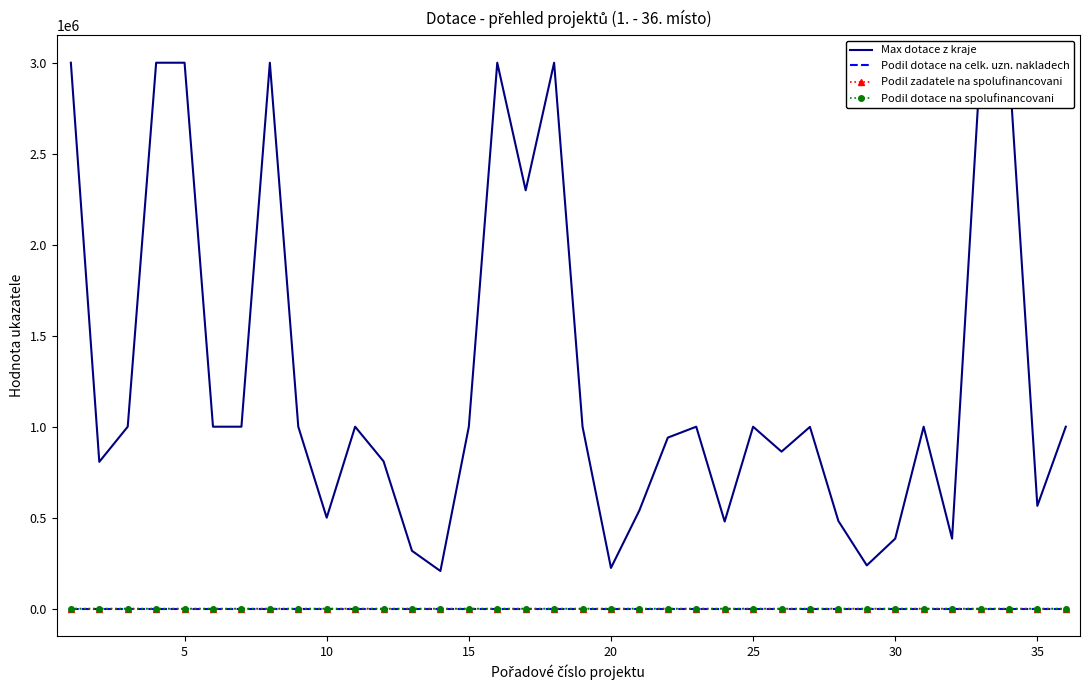

At how many categories does at least one series exceed 495399?

28